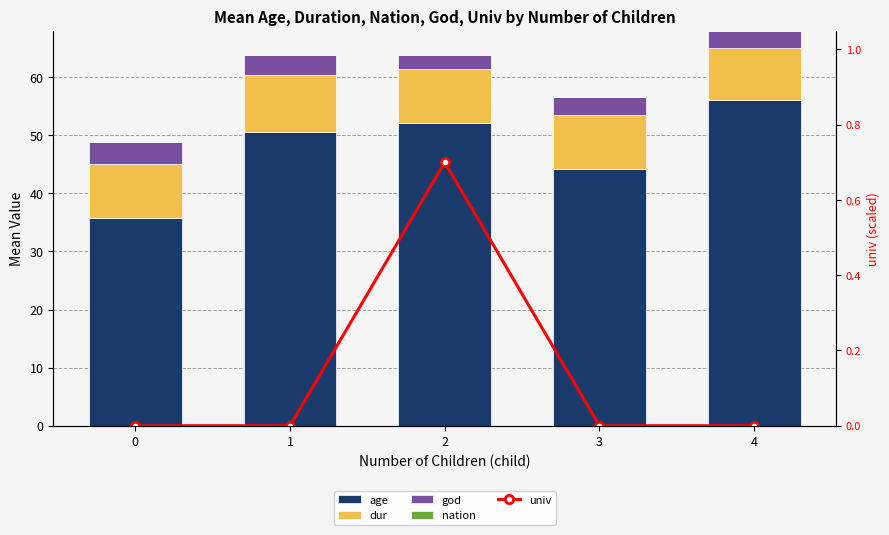

At which category does the chart reach its peak across all series?

4